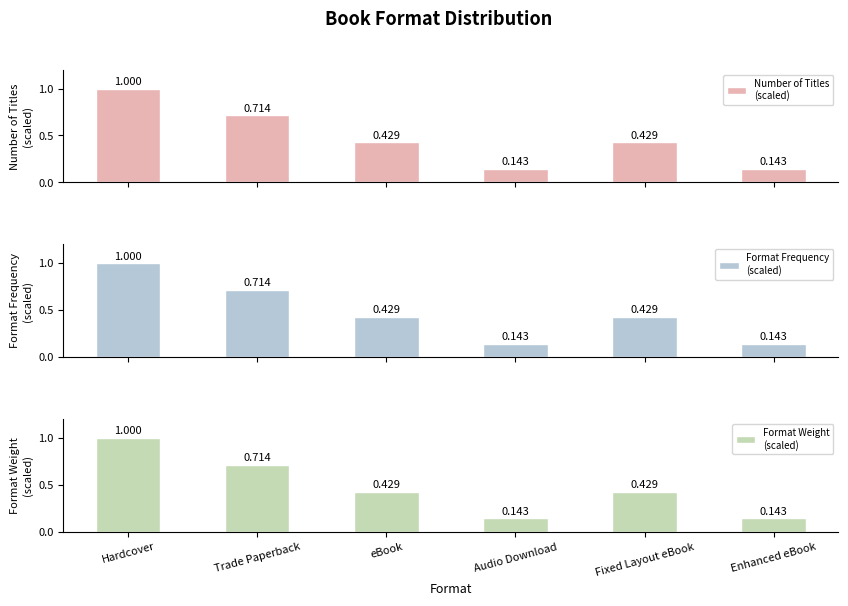

Reading right to left, extract all data points from this chart.

Number of Titles
(scaled): Enhanced eBook=0.1	Fixed Layout eBook=0.4	Audio Download=0.1	eBook=0.4	Trade Paperback=0.7	Hardcover=1.0
Format Frequency
(scaled): Enhanced eBook=0.1	Fixed Layout eBook=0.4	Audio Download=0.1	eBook=0.4	Trade Paperback=0.7	Hardcover=1.0
Format Weight
(scaled): Enhanced eBook=0.1	Fixed Layout eBook=0.4	Audio Download=0.1	eBook=0.4	Trade Paperback=0.7	Hardcover=1.0